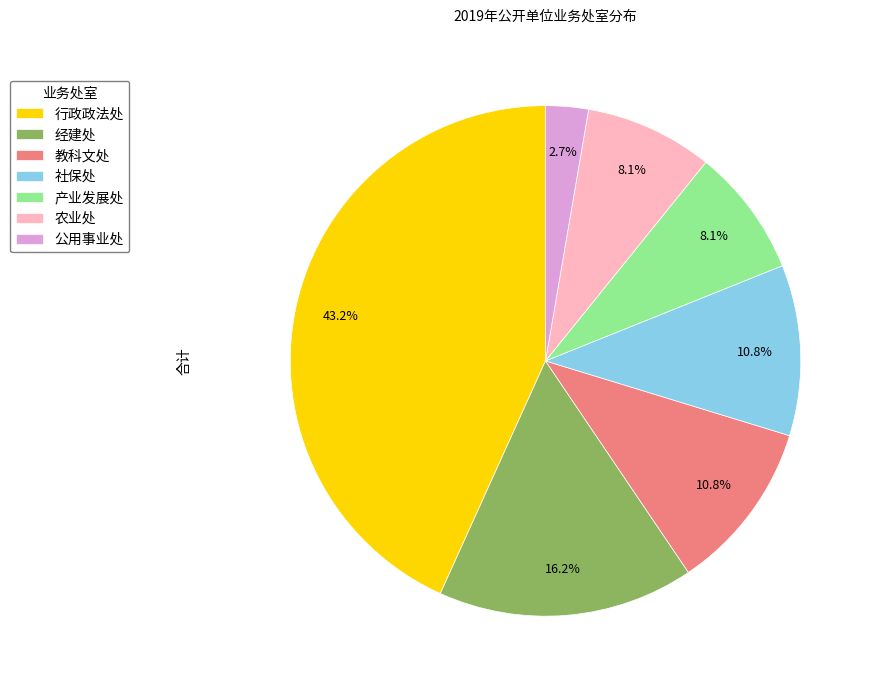

To the nearest percent, what portion does 行政政法处 represent?

43%